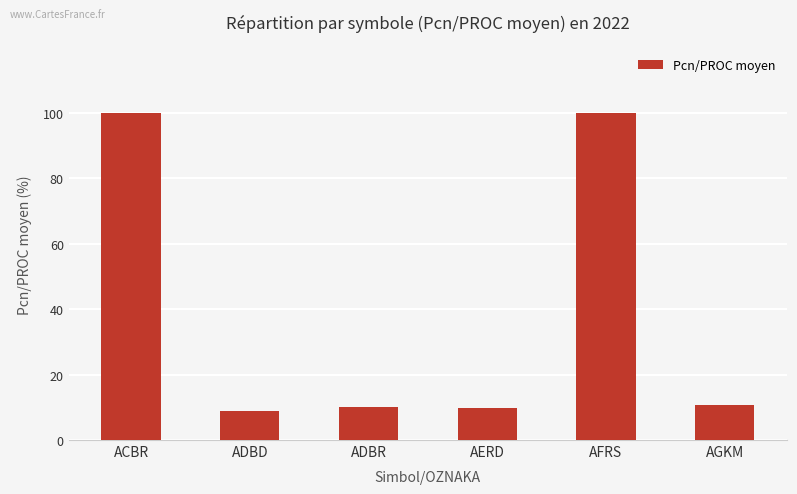

What is the sum of the values at AERD and AFRS?

109.8